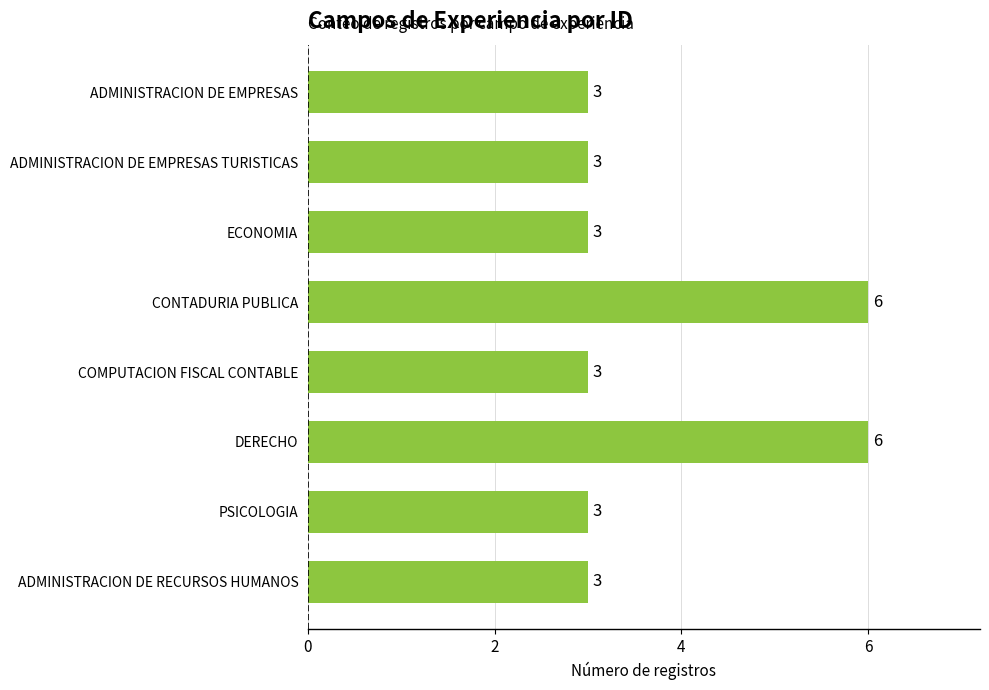

What is the maximum value shown in the chart?

6